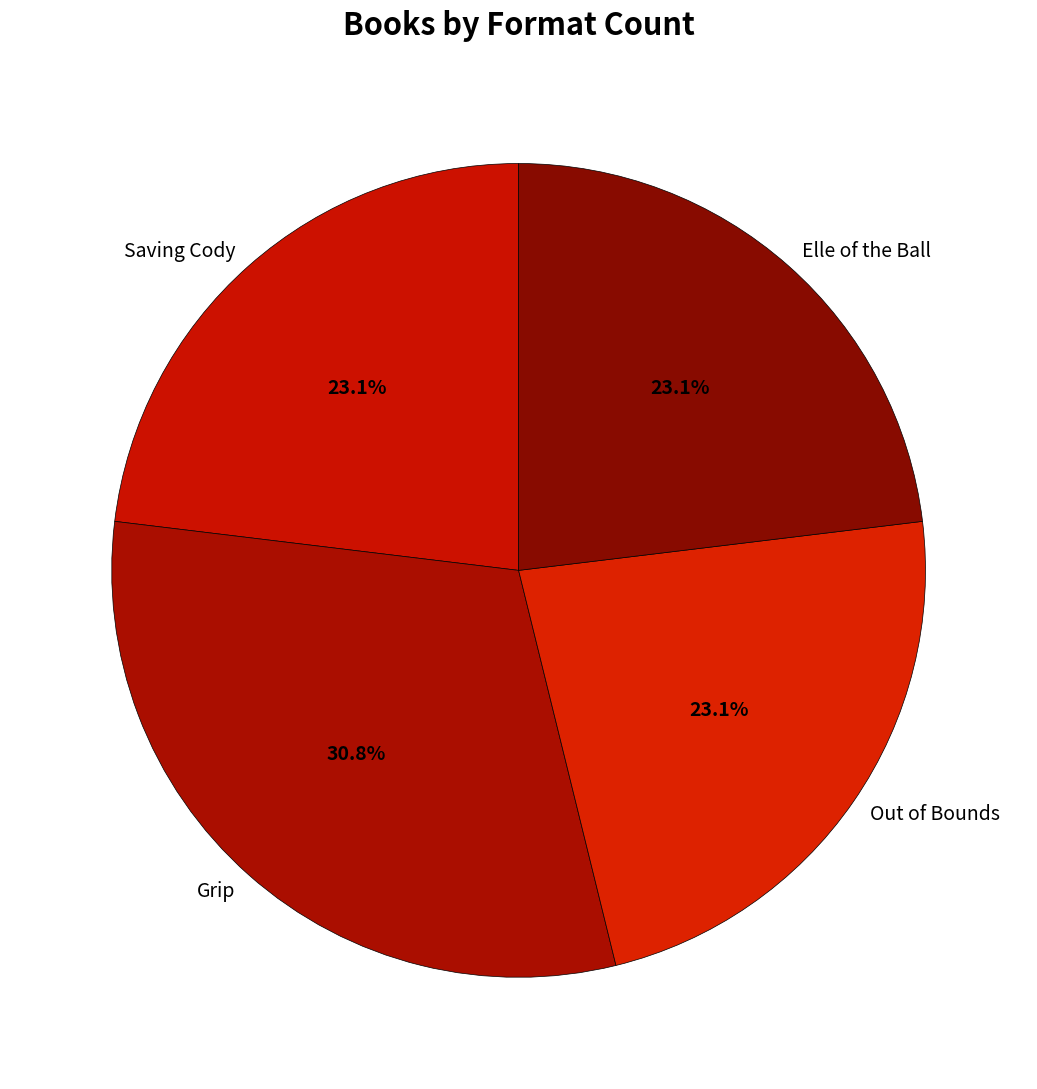

What is the ratio of the value at Out of Bounds to the value at Grip?

0.8